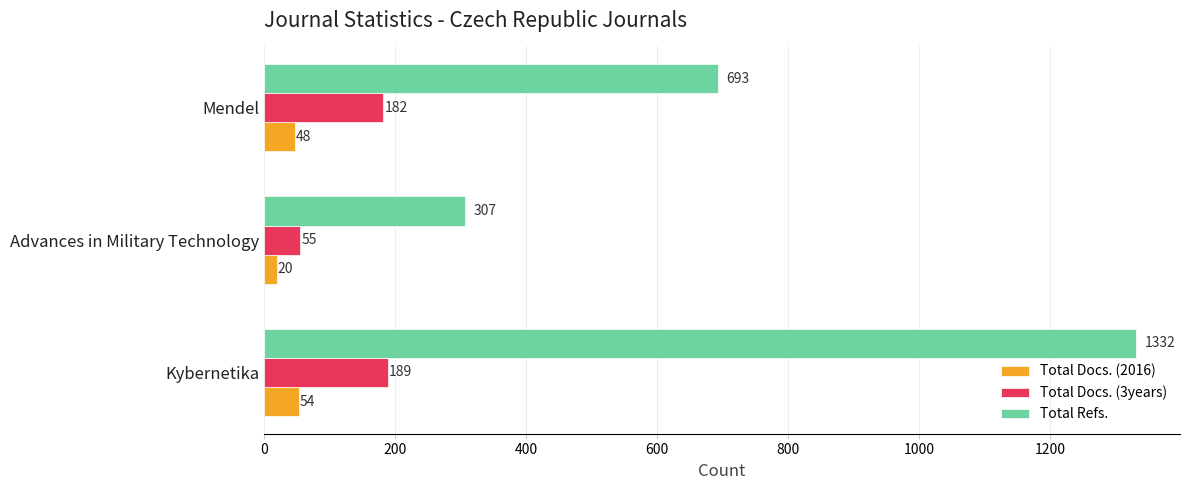

How many distinct data groups are displayed?

3